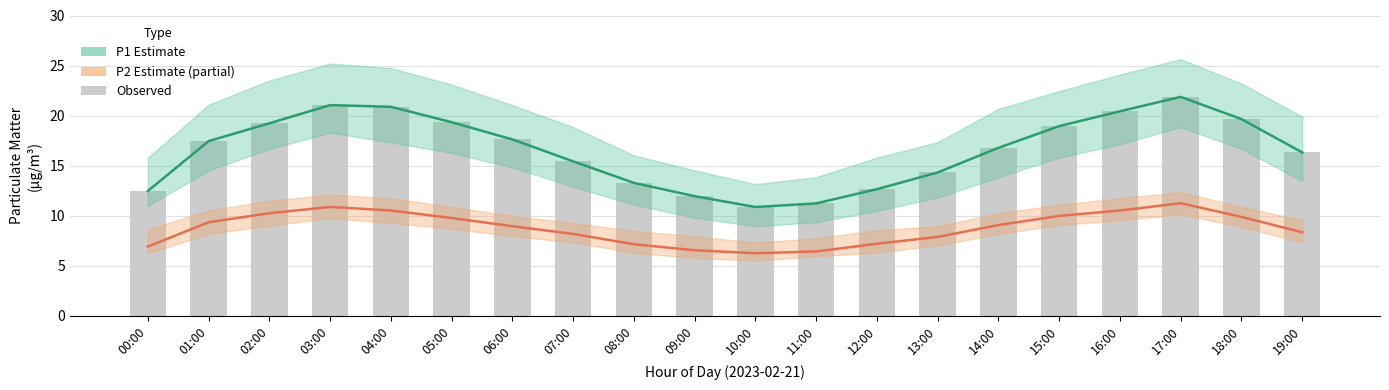

What position from the right is 19:00?

1